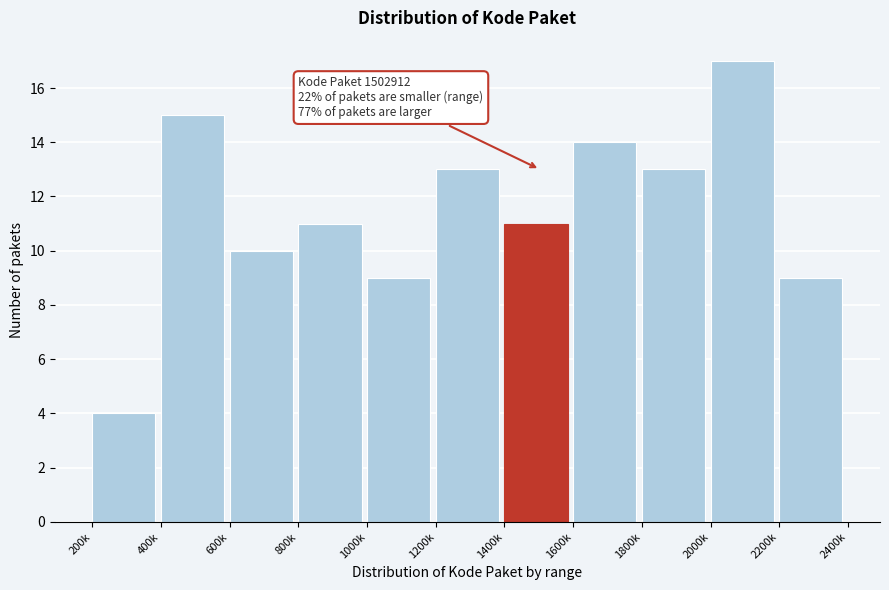

Reading right to left, transcribe all the data shown in this chart.

2200k=9	2000k=17	1800k=13	1600k=14	1400k=11	1200k=13	1000k=9	800k=11	600k=10	400k=15	200k=4